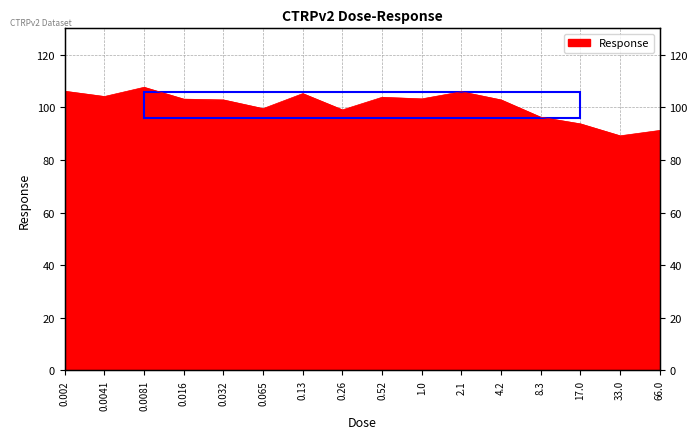

What is the label of the 6th point from the left?

0.065